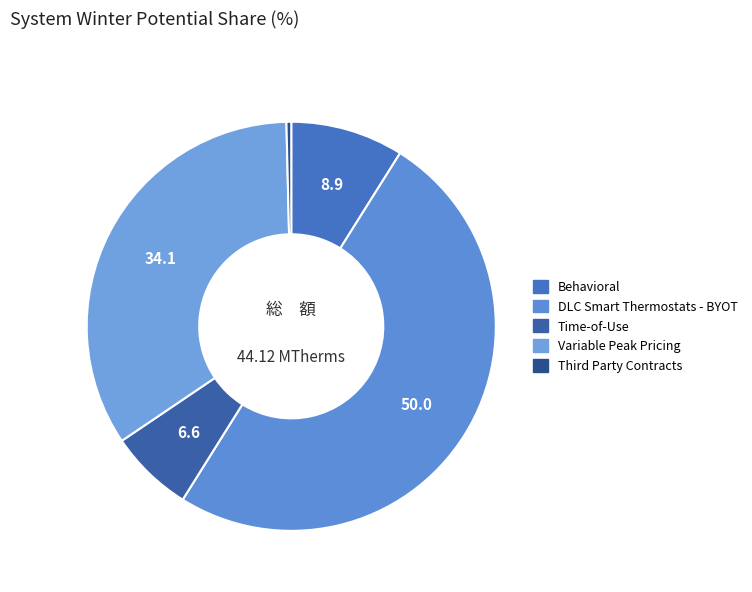

Count the number of slices in the pie.

5